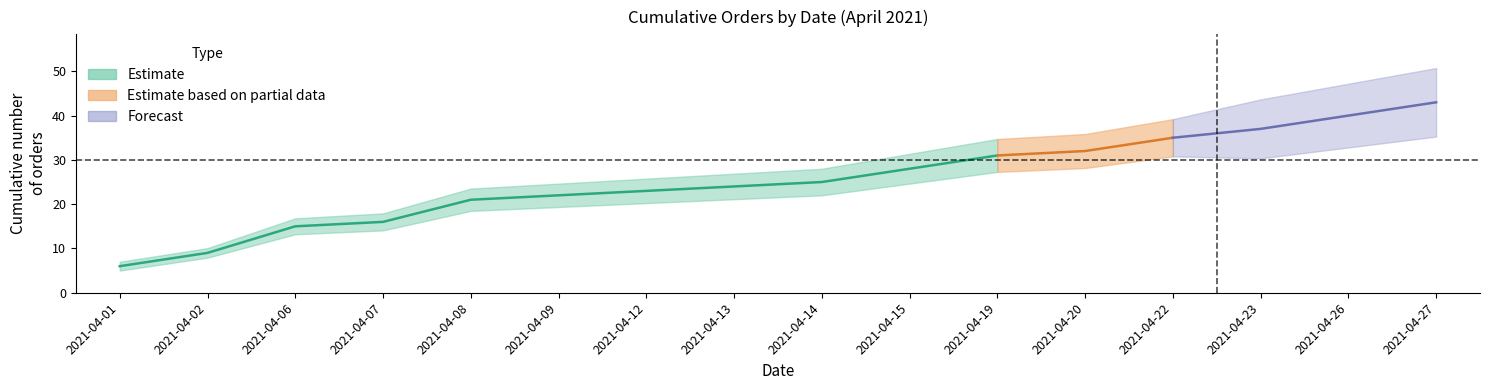

The value at 2021-04-02 is 9. True or false?

True